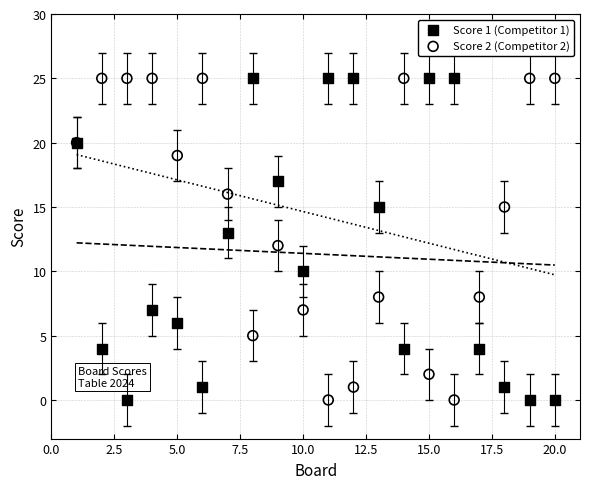

What is the X range (max minus min) for the scatter plot?

19